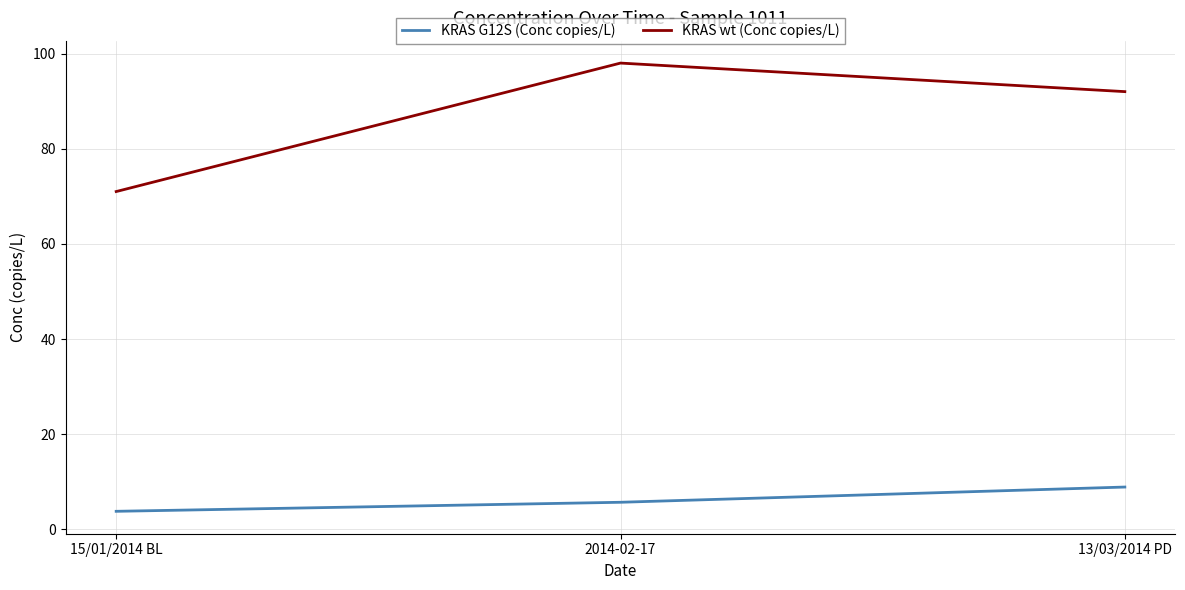

Which series has the widest spread of values?

KRAS wt (Conc copies/L)